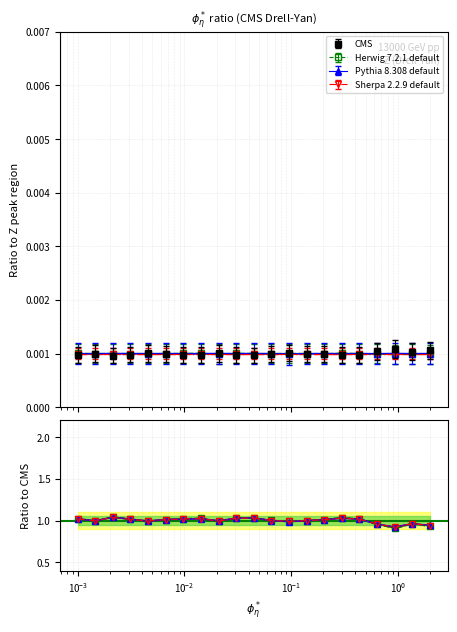

Reading left to right, list all the values displayed in this chart.

CMS: 0.0	0.0	0.0	0.0	0.0	0.0	0.0	0.0	0.0	0.0	0.0	0.0	0.0	0.0	0.0	0.0	0.0	0.0	0.0	0.0	0.0
Herwig 7.2.1 default: 0.0	0.0	0.0	0.0	0.0	0.0	0.0	0.0	0.0	0.0	0.0	0.0	0.0	0.0	0.0	0.0	0.0	0.0	0.0	0.0	0.0
Pythia 8.308 default: 0.0	0.0	0.0	0.0	0.0	0.0	0.0	0.0	0.0	0.0	0.0	0.0	0.0	0.0	0.0	0.0	0.0	0.0	0.0	0.0	0.0